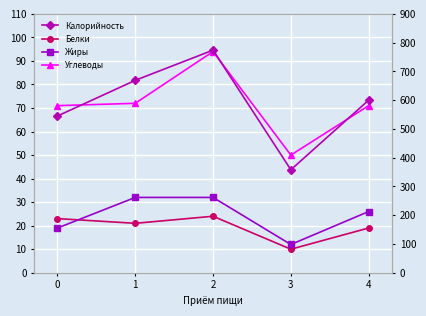

What is the sum of all Калорийность values?

2946